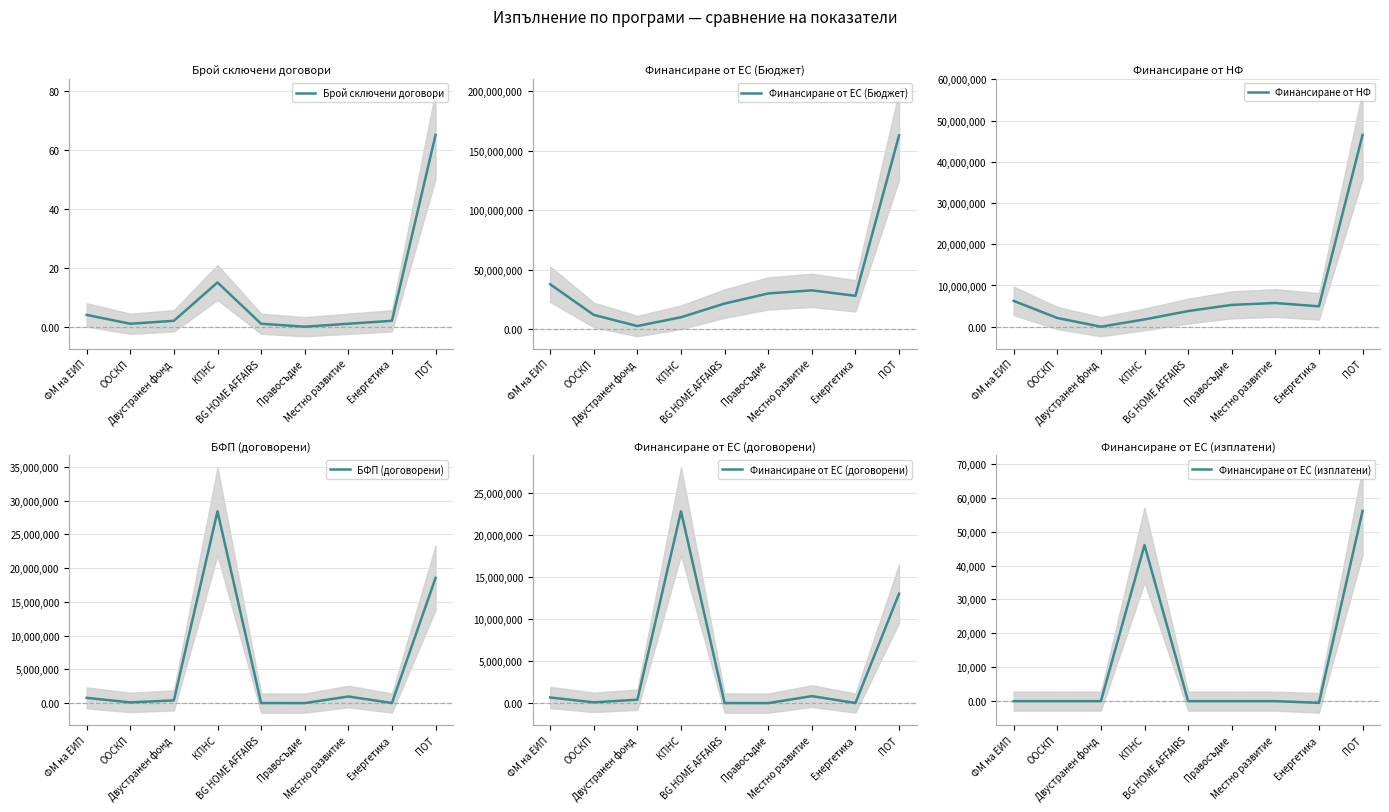

The Финансиране от ЕС (договорени) series shows 90287.8 at ООСКП. True or false?

True